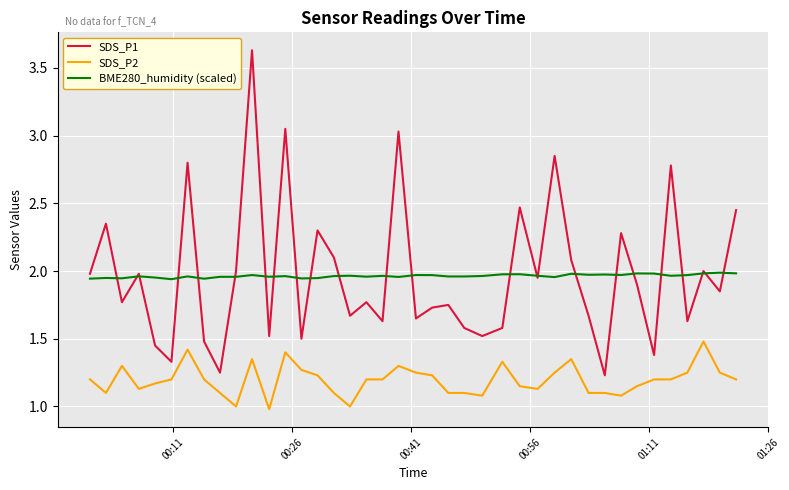

Which series has the widest spread of values?

SDS_P1